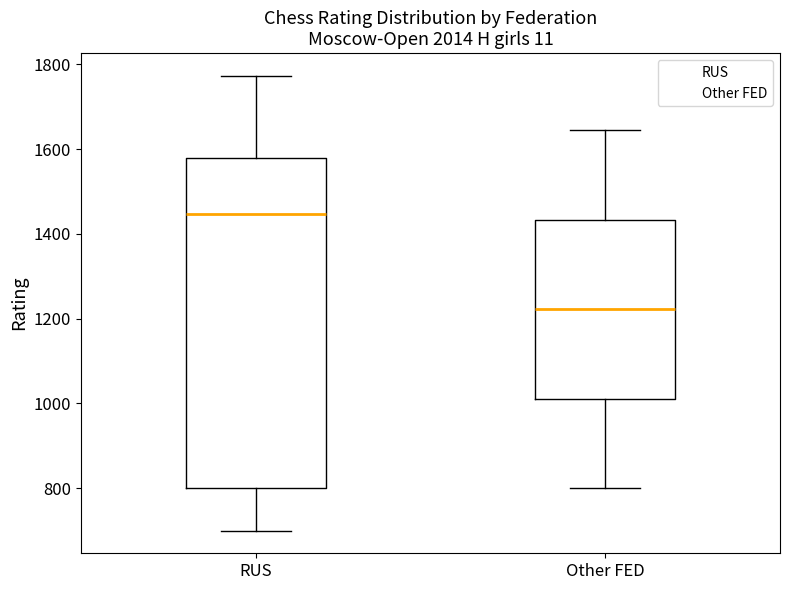

Reading left to right, transcribe this box plot: for each box, give where its median line is, the range the box spans, and where its two whiskers end, as read against the y-axis. The values are not printed on the chart, so give them approximately, as read against the axis.

RUS: median 1440, box 800 to 1580, whiskers 700 to 1780
Other FED: median 1220, box 1020 to 1440, whiskers 800 to 1640